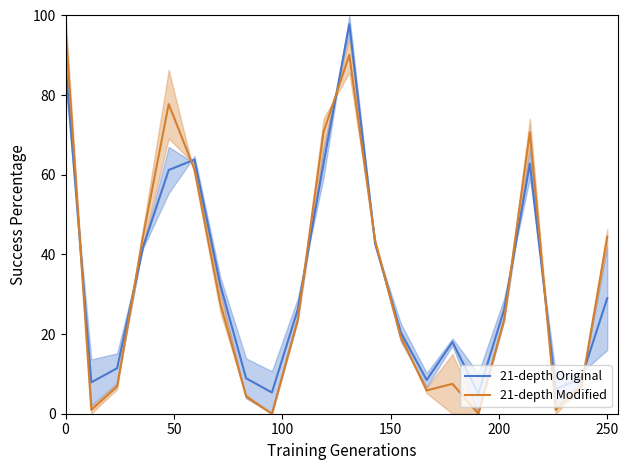

The value of 21-depth Original at 0 is 87.9. True or false?

True